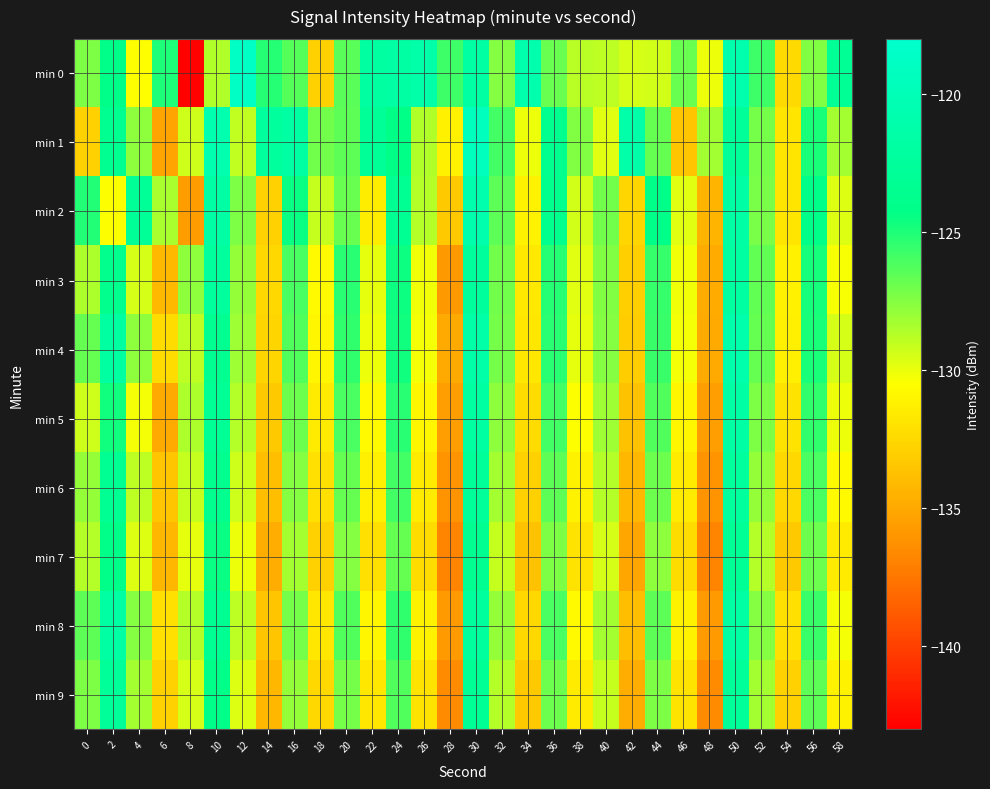

At how many categories does at least one series exceed -131?

29